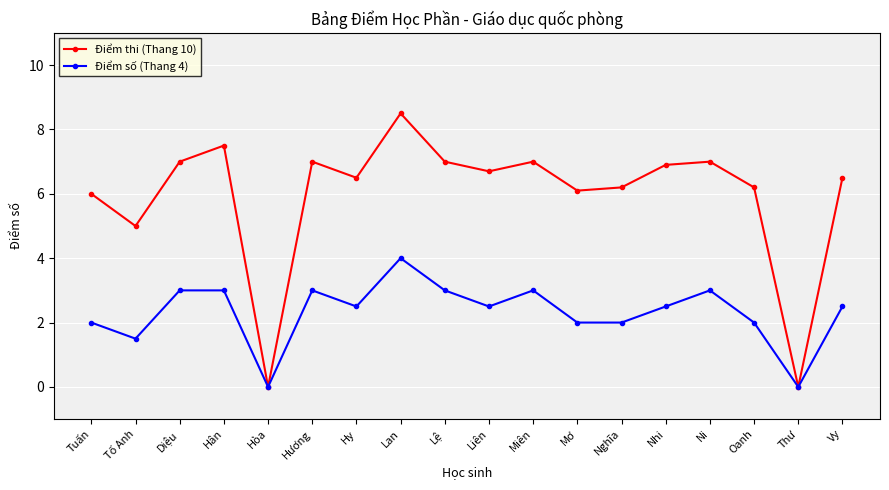

Is this an area chart (filled region under the line)?

No